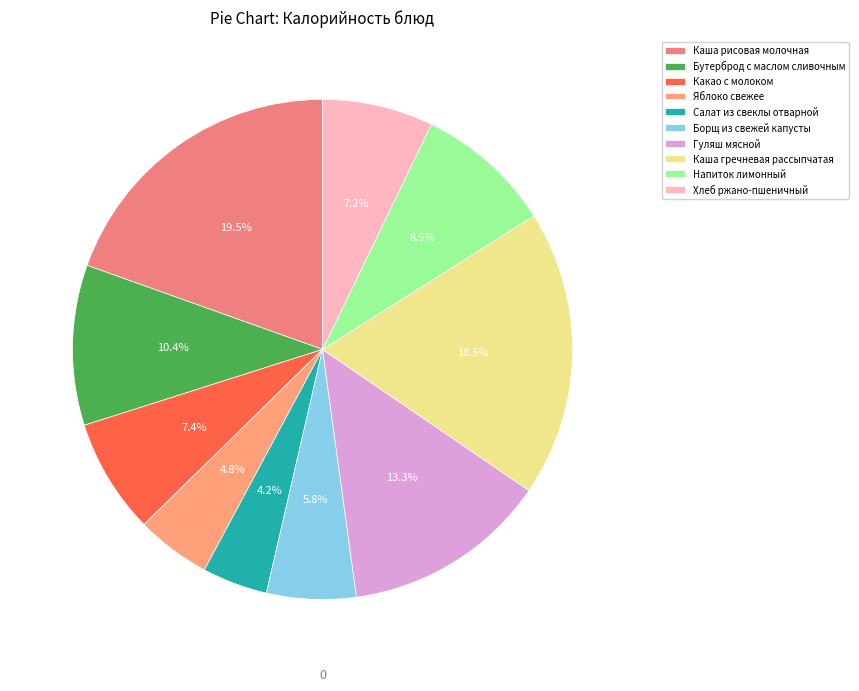

How many segments does this pie chart have?

10